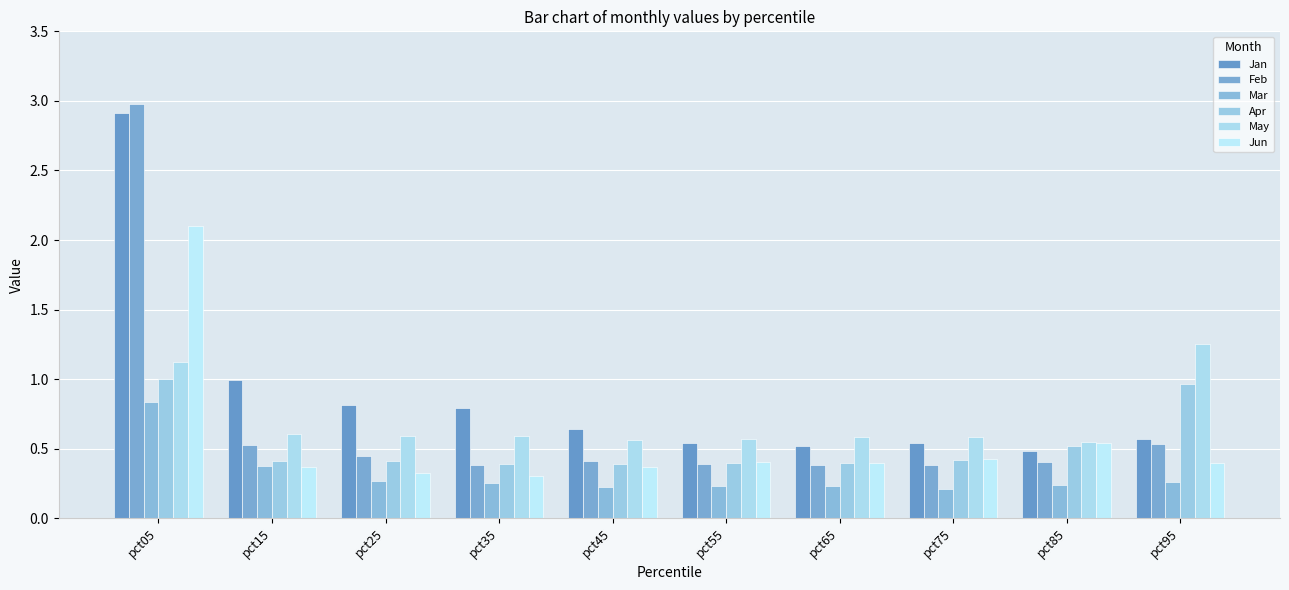

Which series has the widest spread of values?

Feb